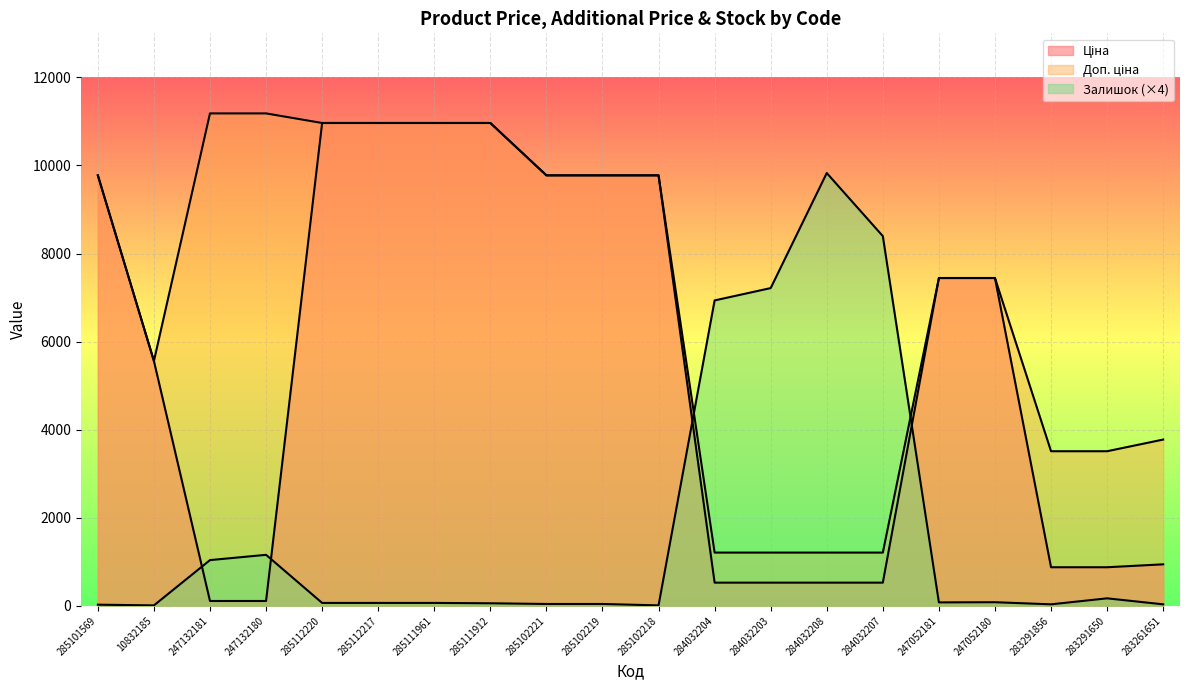

What is the label of the 1st point from the right?

283261651